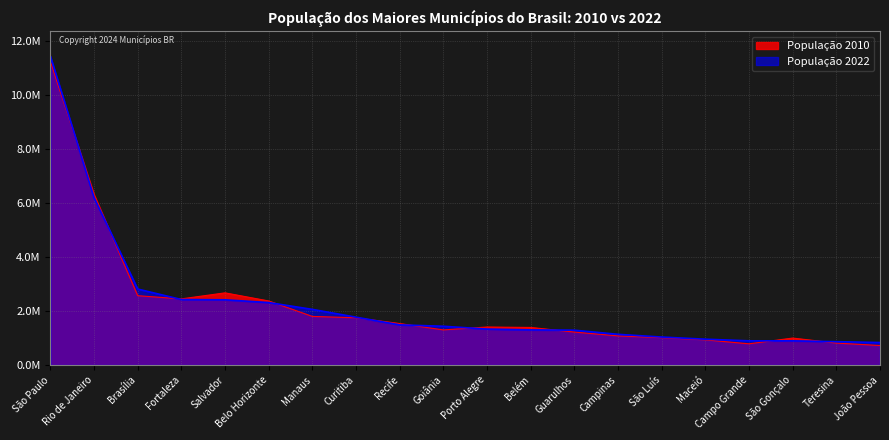

What is the difference between the highest and lowest values at Curitiba?

21826